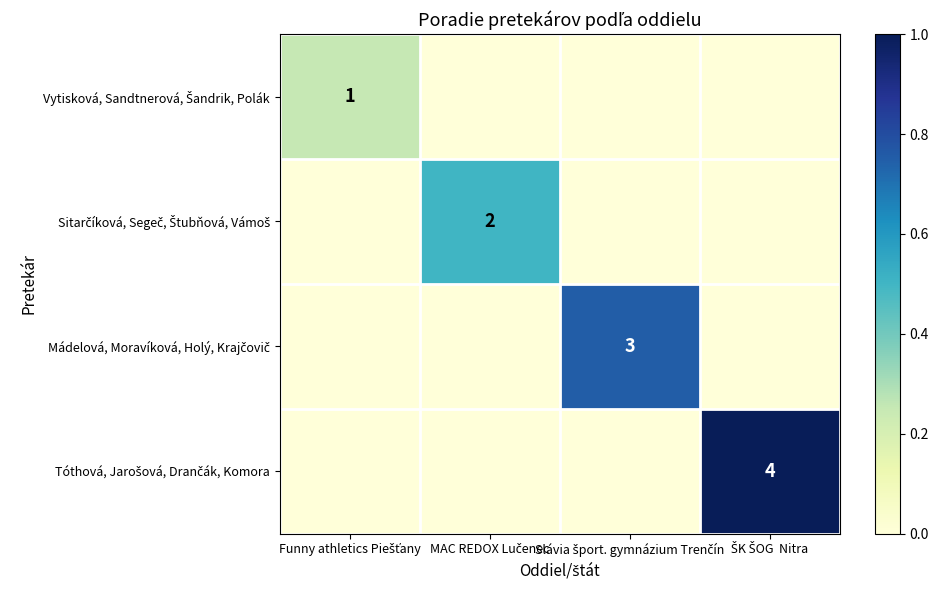

What is the maximum value shown in the chart?

1.0